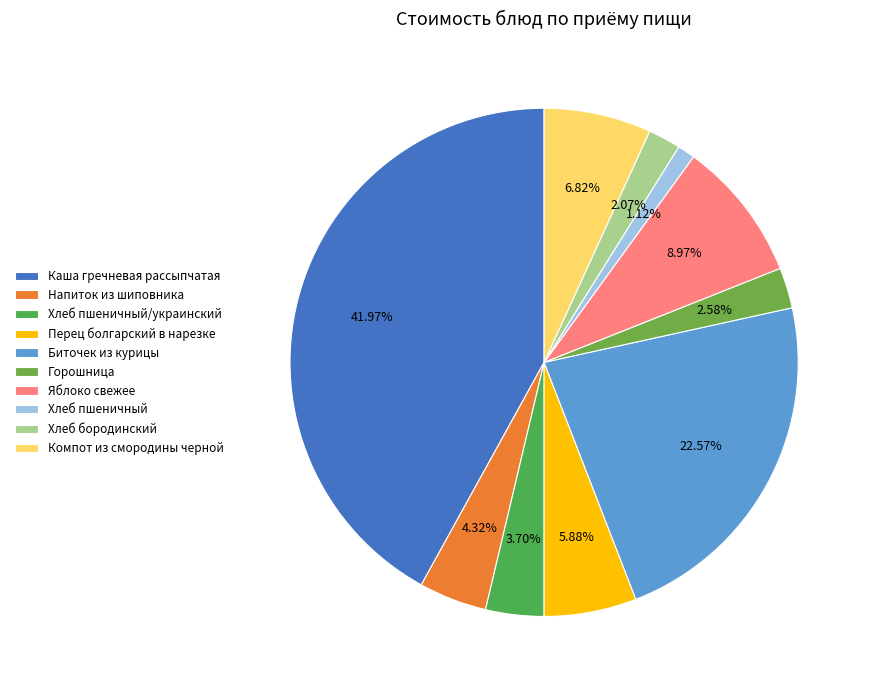

Count the number of slices in the pie.

10